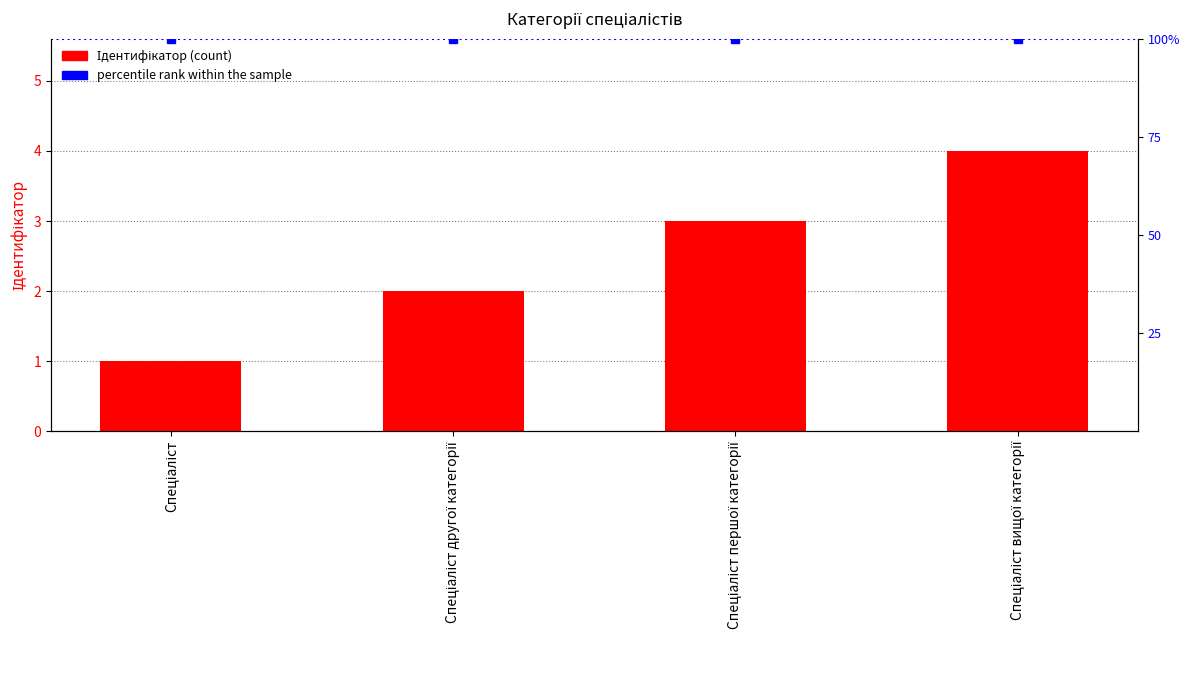

What is the maximum value shown in the chart?

4